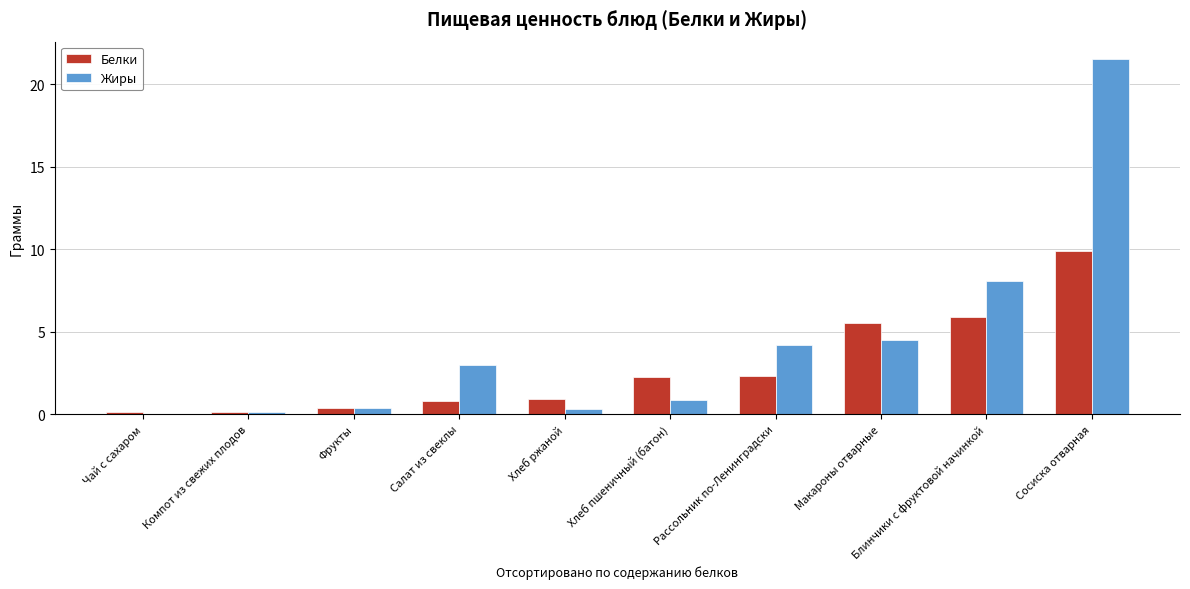

What is the maximum value shown in the chart?

21.5